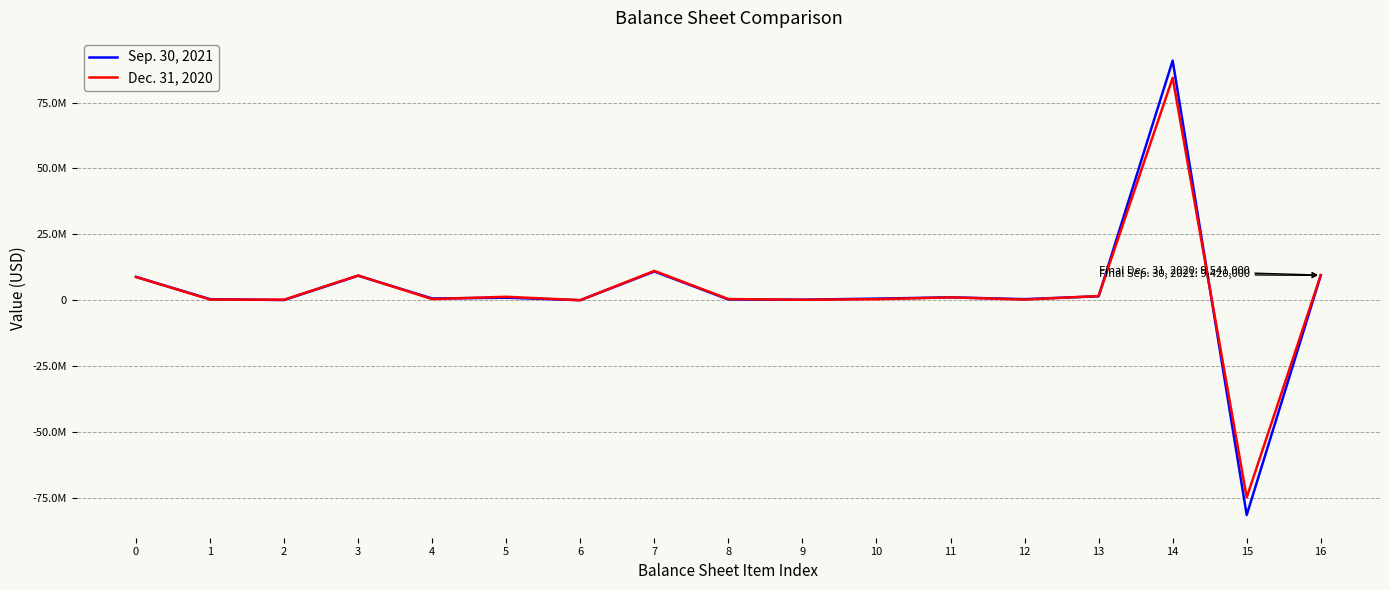

Does the chart have visible grid lines?

Yes